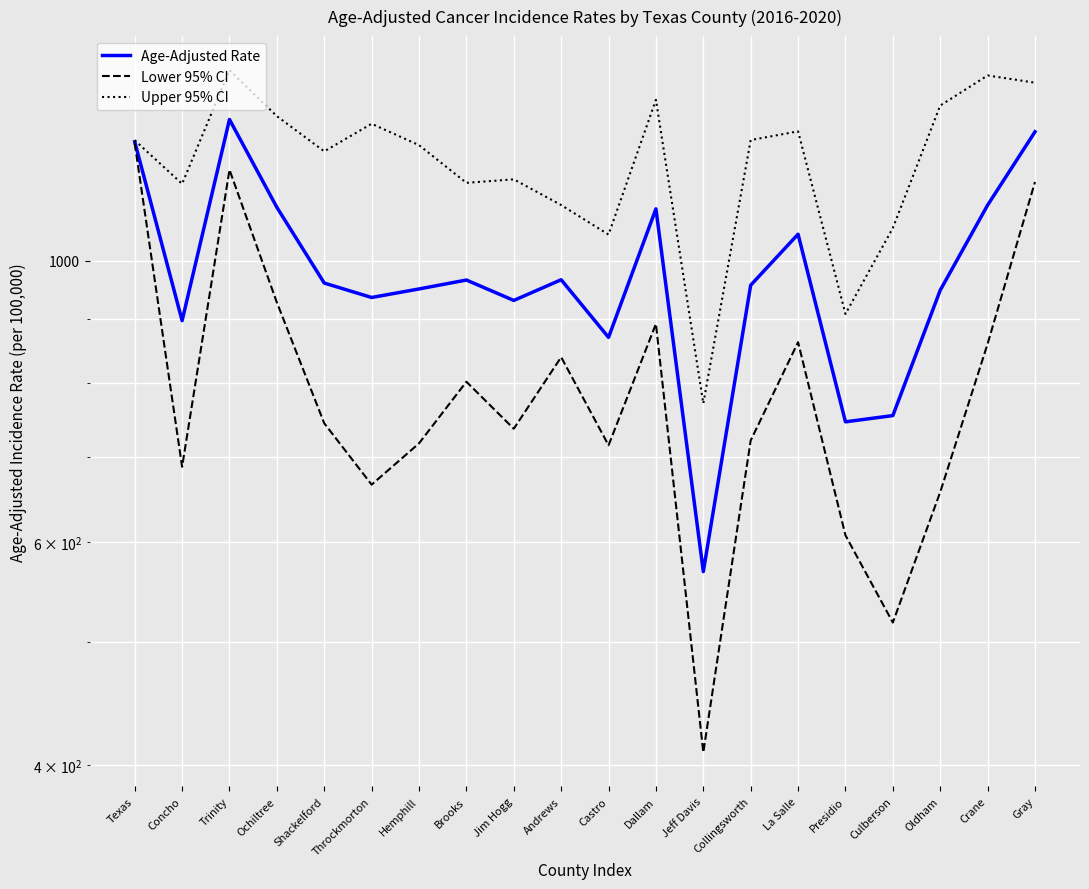

How many lines are shown in the chart?

3